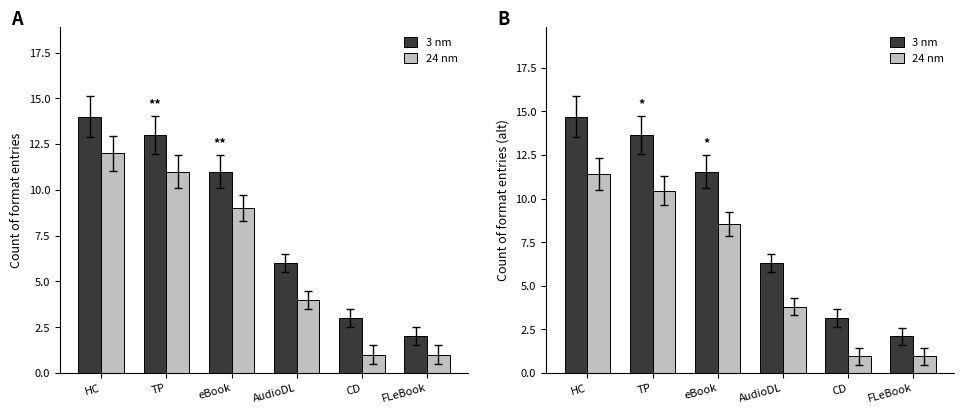

Where is 24 nm nearest to the value 6?

AudioDL